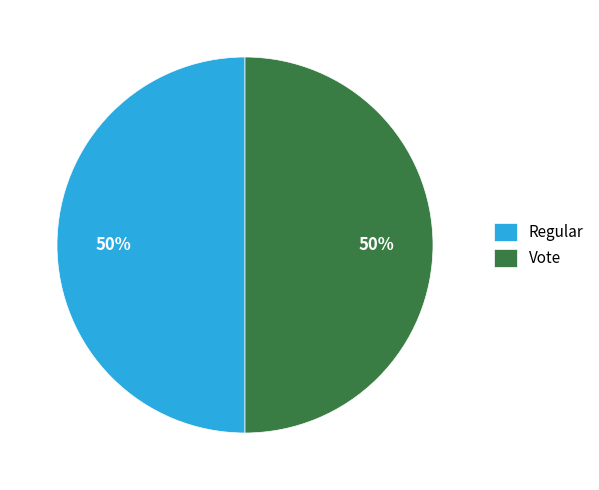

True or false: Vote accounts for 62% of the total.

False